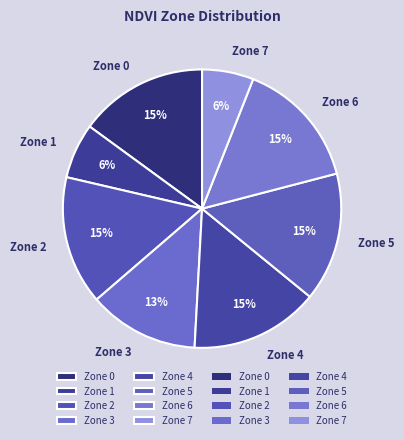

What is the ratio of the value at Zone 4 to the value at Zone 0?

1.0